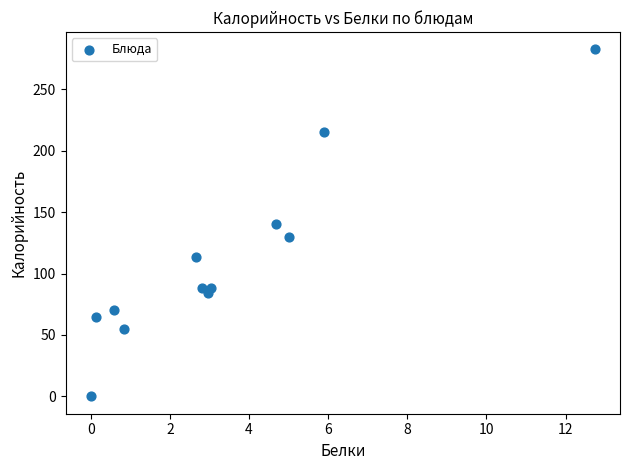

What is the average Y value?

111.1